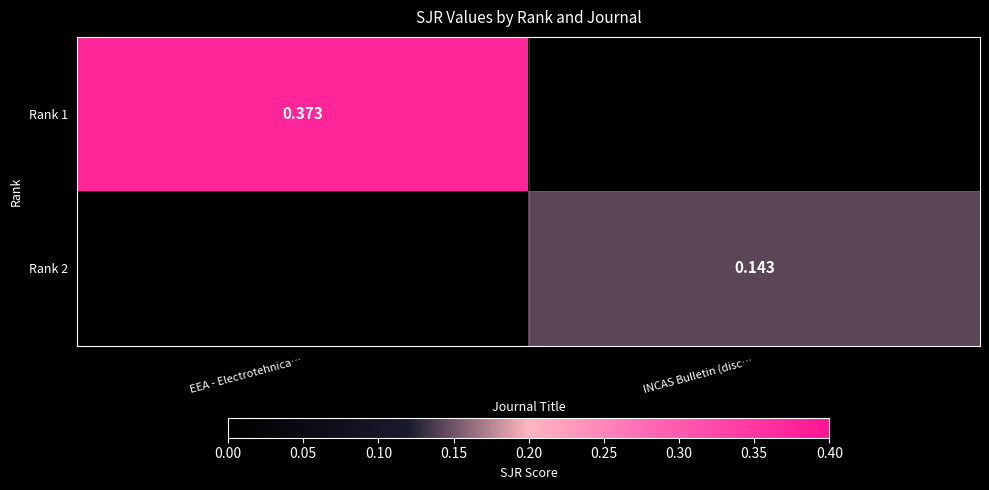

Which series has the largest total across all categories?

Rank 1